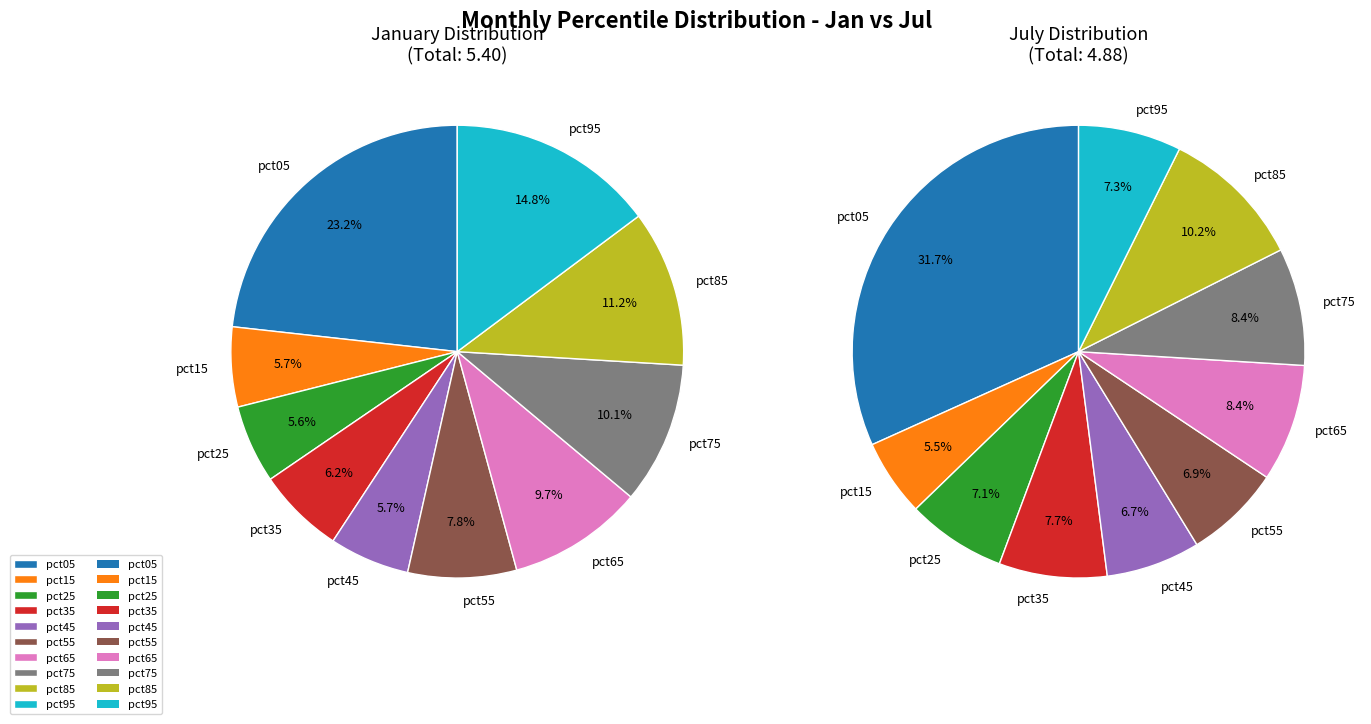

Which series has the largest range (max minus min)?

jul_values